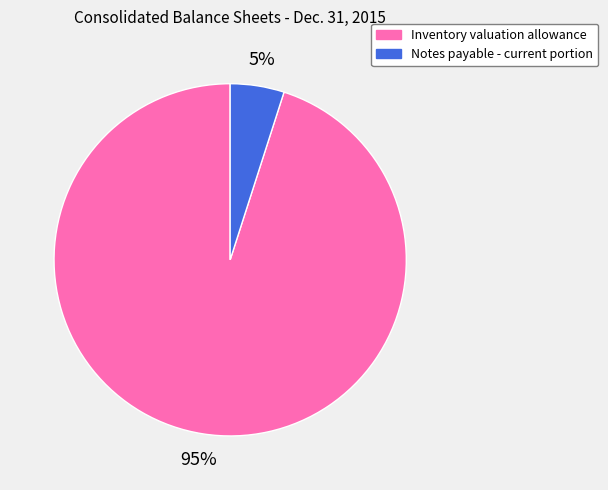

True or false: Notes payable - current portion accounts for 5% of the total.

True